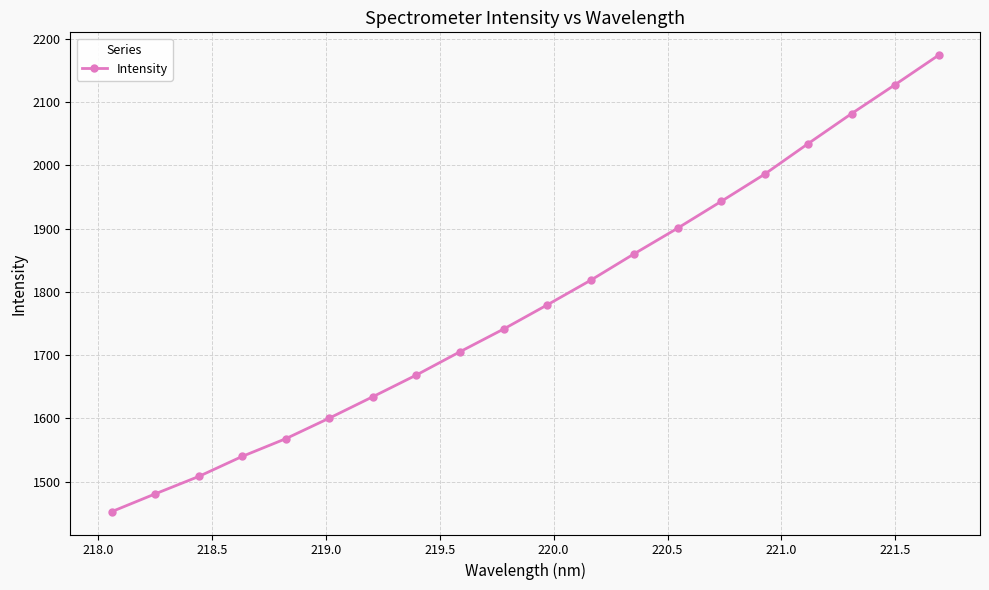

True or false: the data has more than 2 interior local peaks.

False